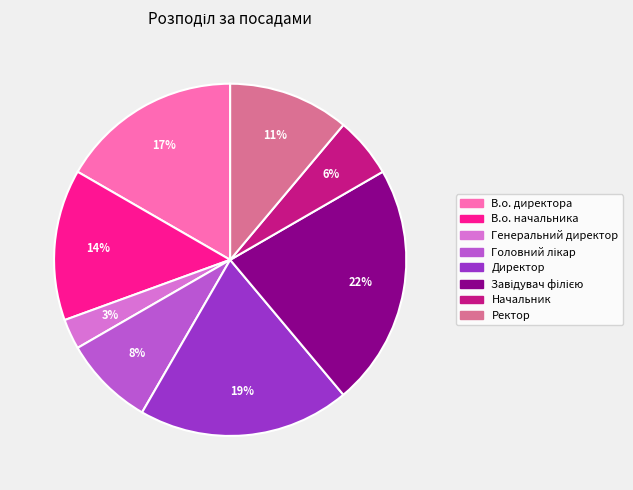

Do Начальник and Директор together represent more than half of the pie?

No